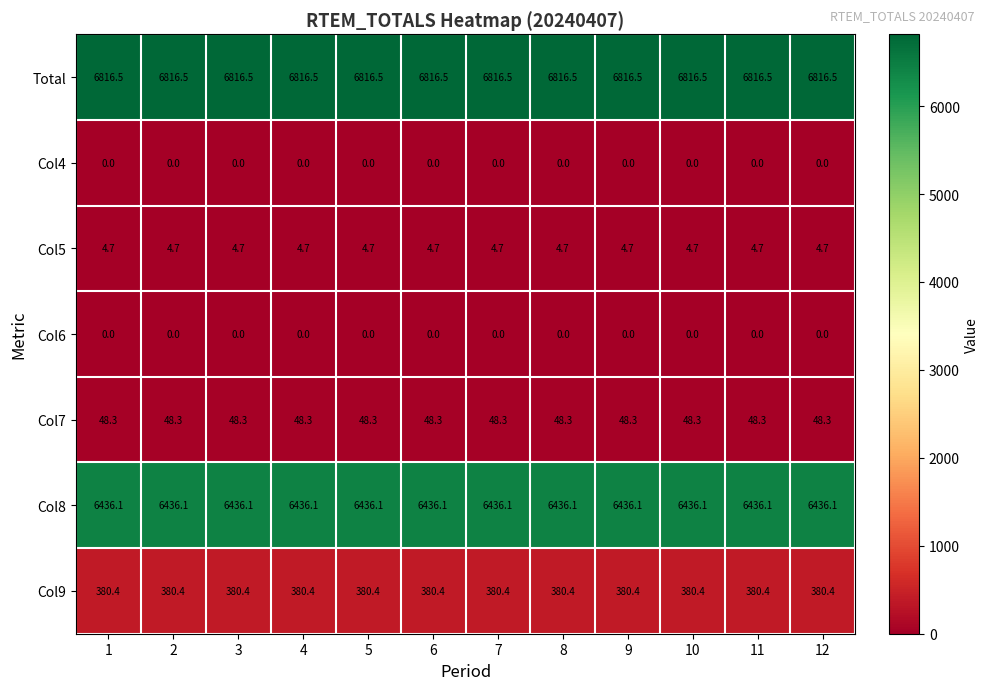

What is the average value of the Col8 series?

6436.1